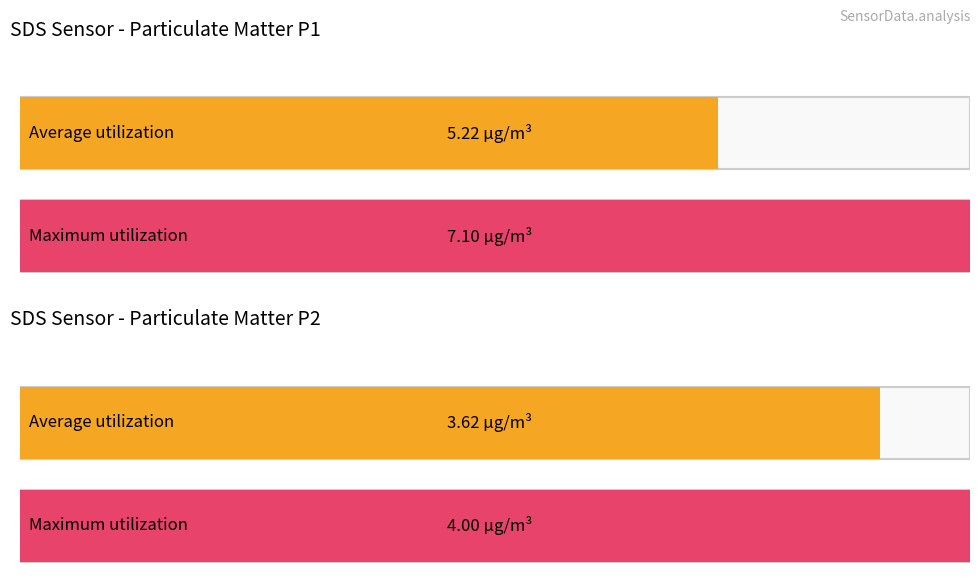

How many distinct data groups are displayed?

4